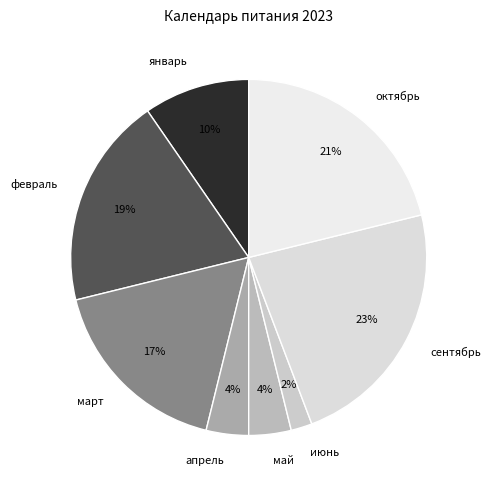

Between июнь and март, which is larger?

март